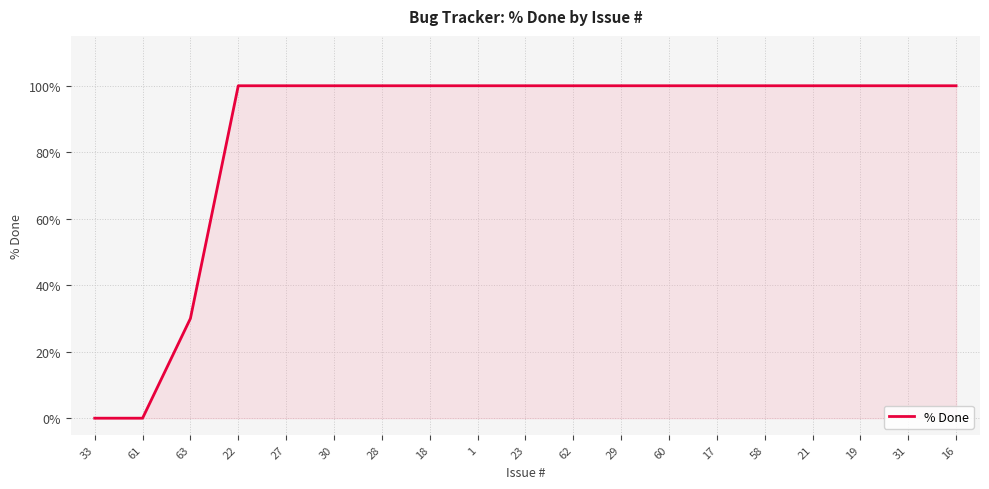

What is the difference between the maximum and minimum values?

100